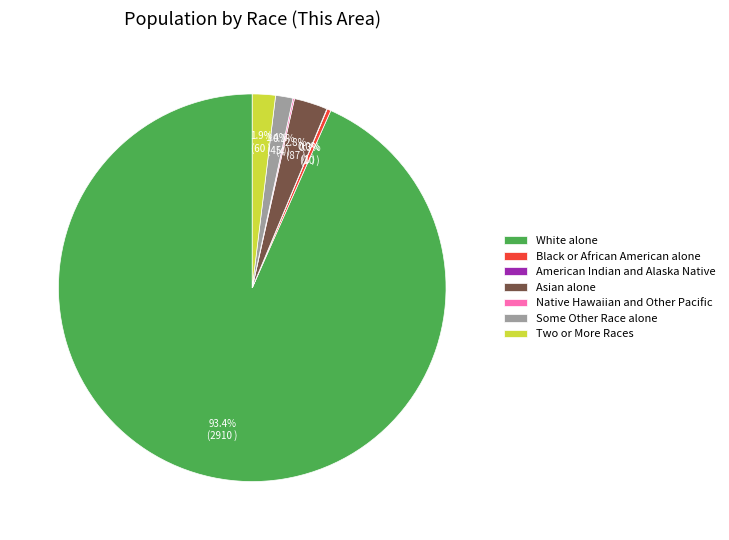

What percentage do Asian alone and Two or More Races together represent?

4.7%